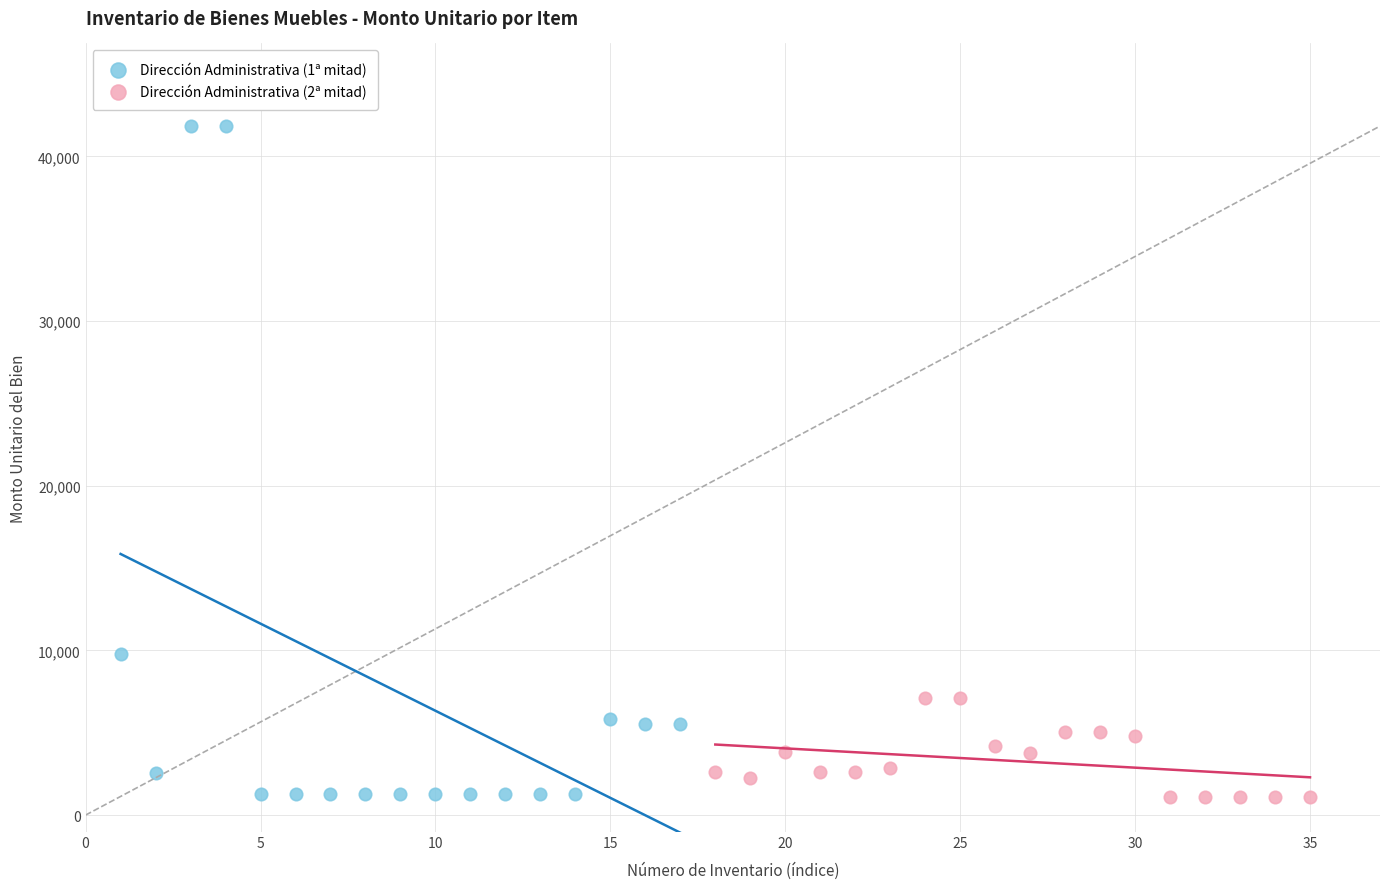

Which series contains the highest Y value?

Dirección Administrativa (1ª mitad)